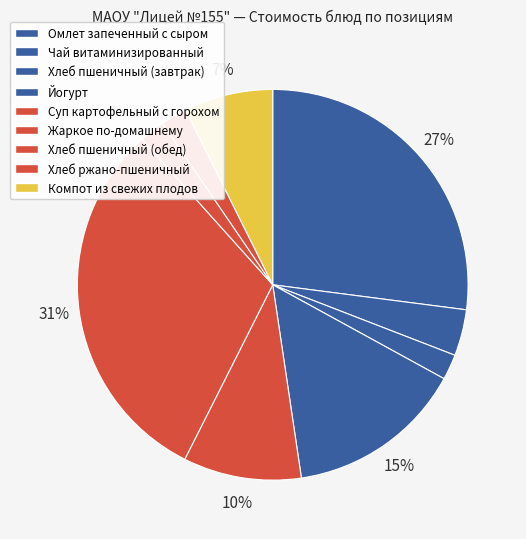

Does Жаркое по-домашнему account for over 50% of the chart?

No